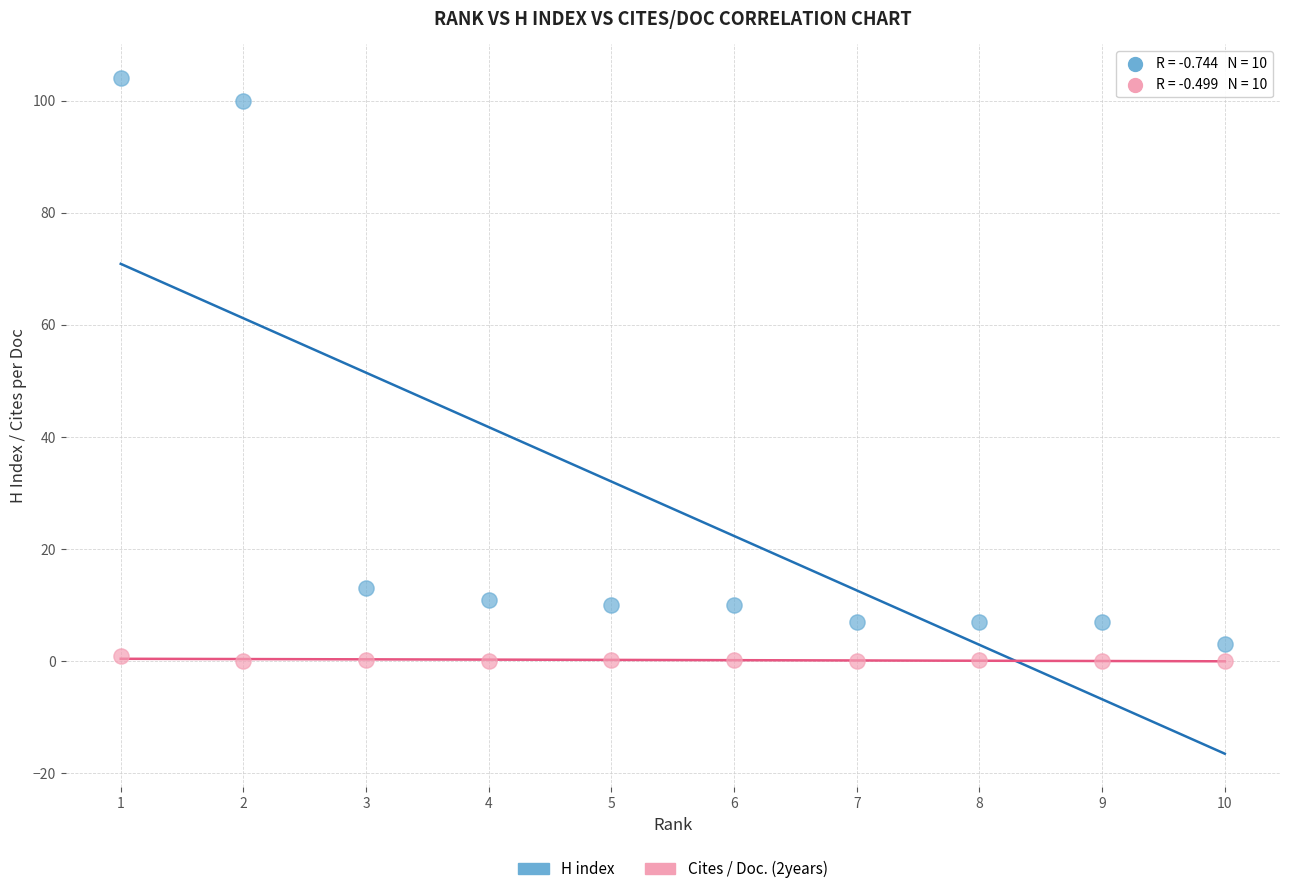

What is the X range (max minus min) for the scatter plot?

9.0